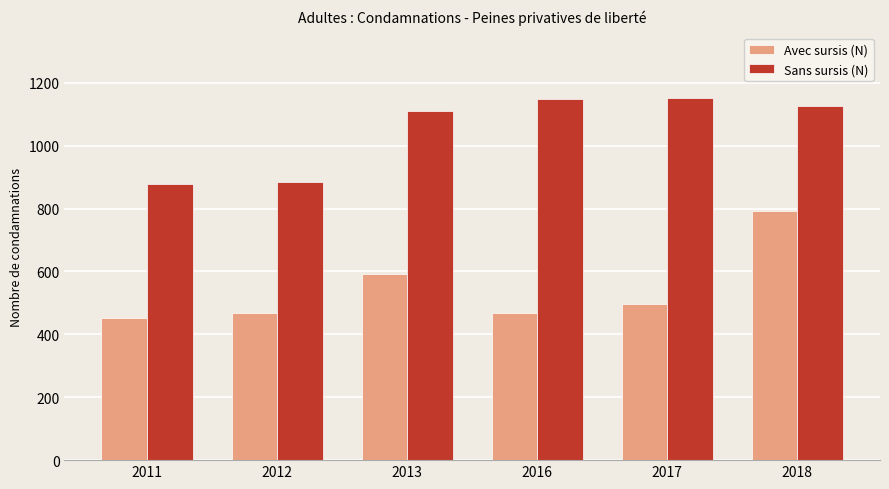

Is it true that Avec sursis (N) equals 498 at 2017?

True